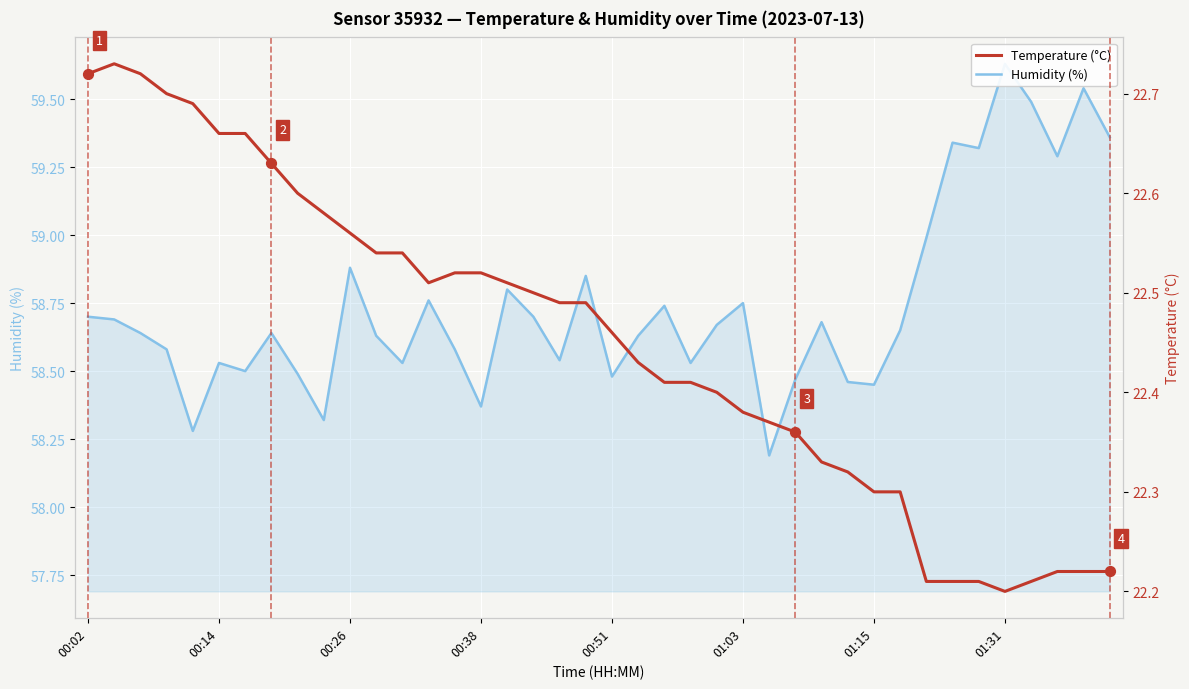

Which series reaches the maximum Y coordinate?

Humidity (%)